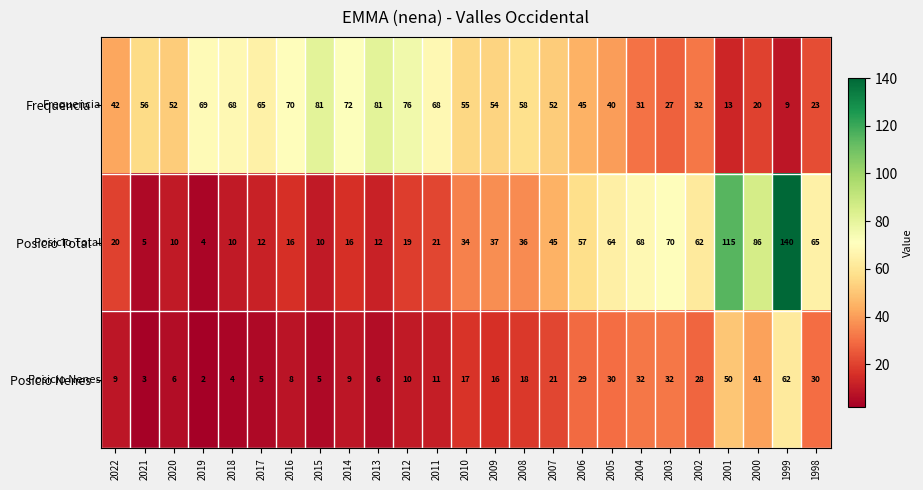

What is the difference between the maximum and minimum values in the Frequencia series?

72